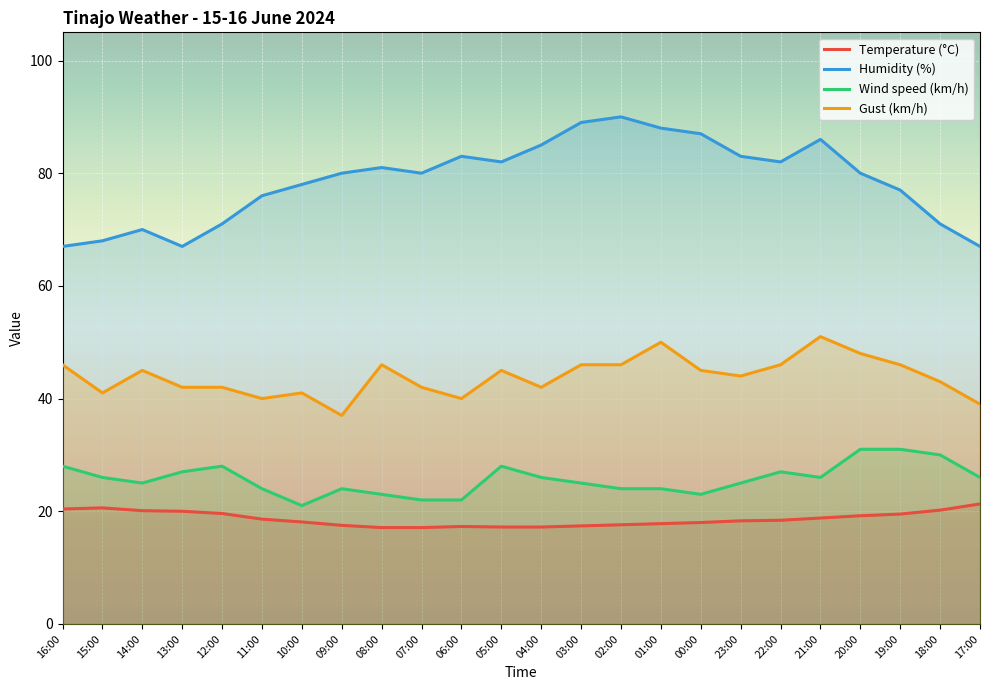

Count the number of categories in the chart.

24